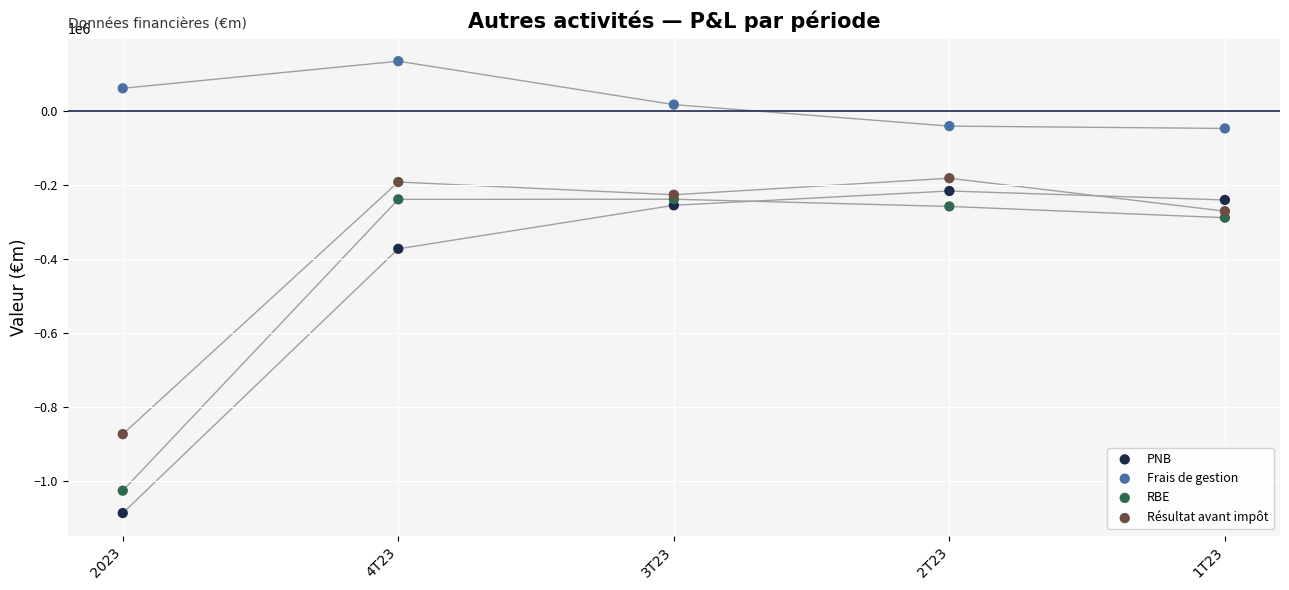

What are all the series names shown in the legend?

PNB, Frais de gestion, RBE, Résultat avant impôt